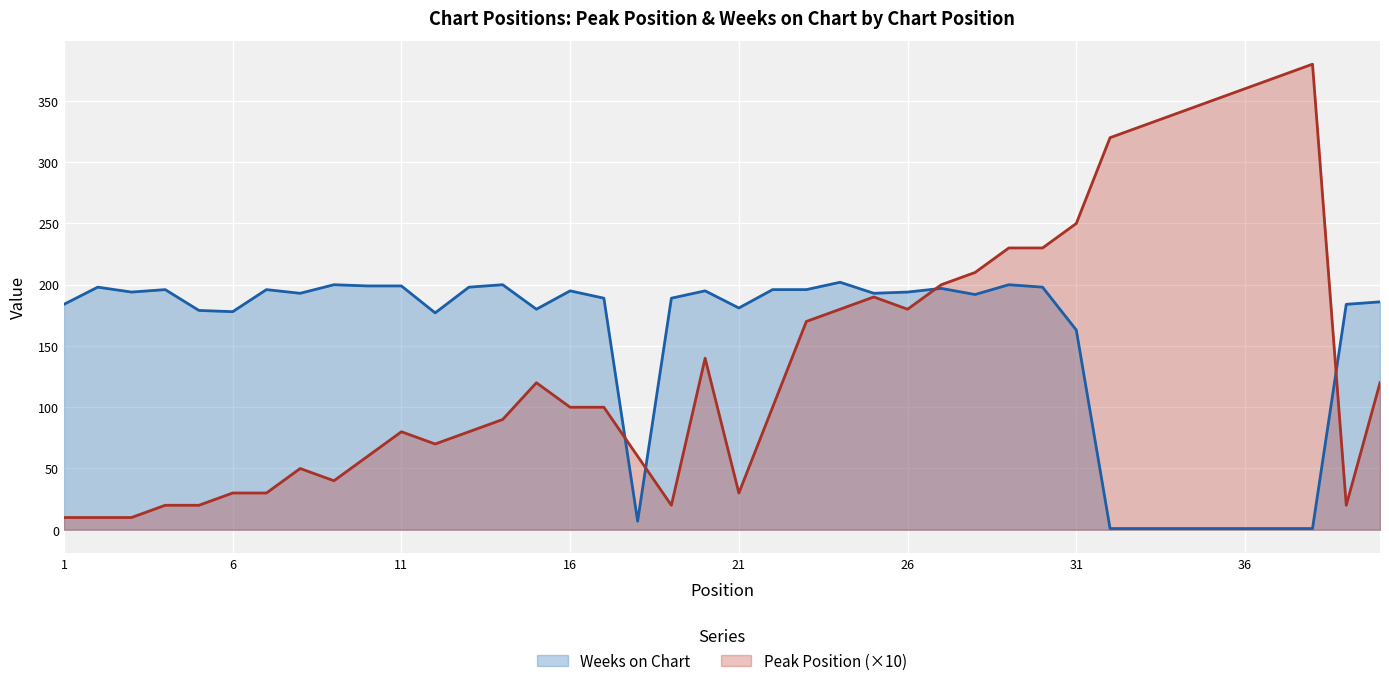

How many lines are shown in the chart?

2